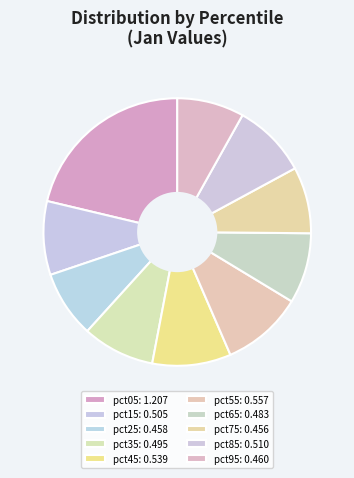

How many slices are in this pie chart?

10